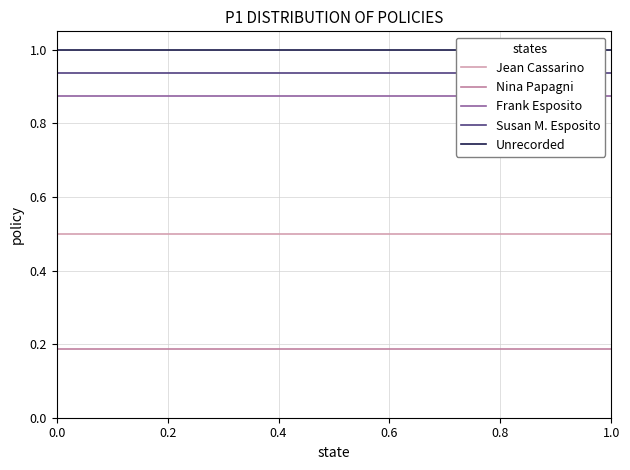

What is the total value across all series at 0.0?

3.5